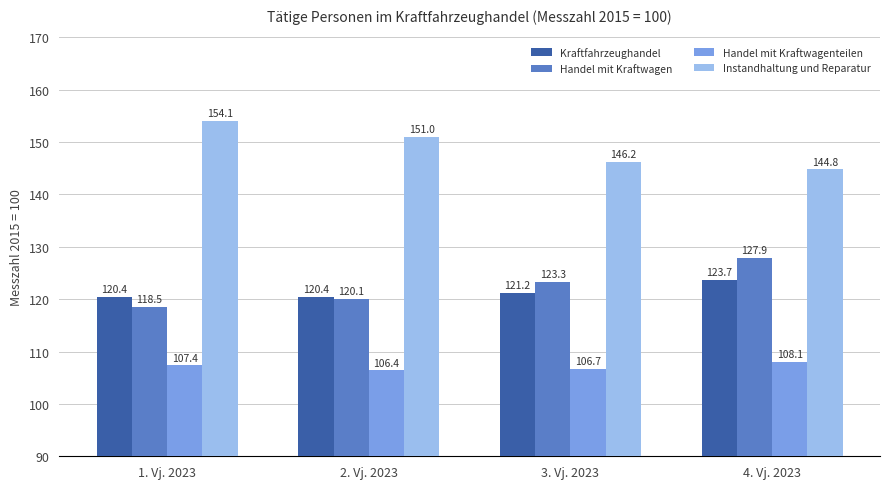

Is the value of Instandhaltung und Reparatur at 4. Vj. 2023 greater than the value of Kraftfahrzeughandel at 1. Vj. 2023?

Yes